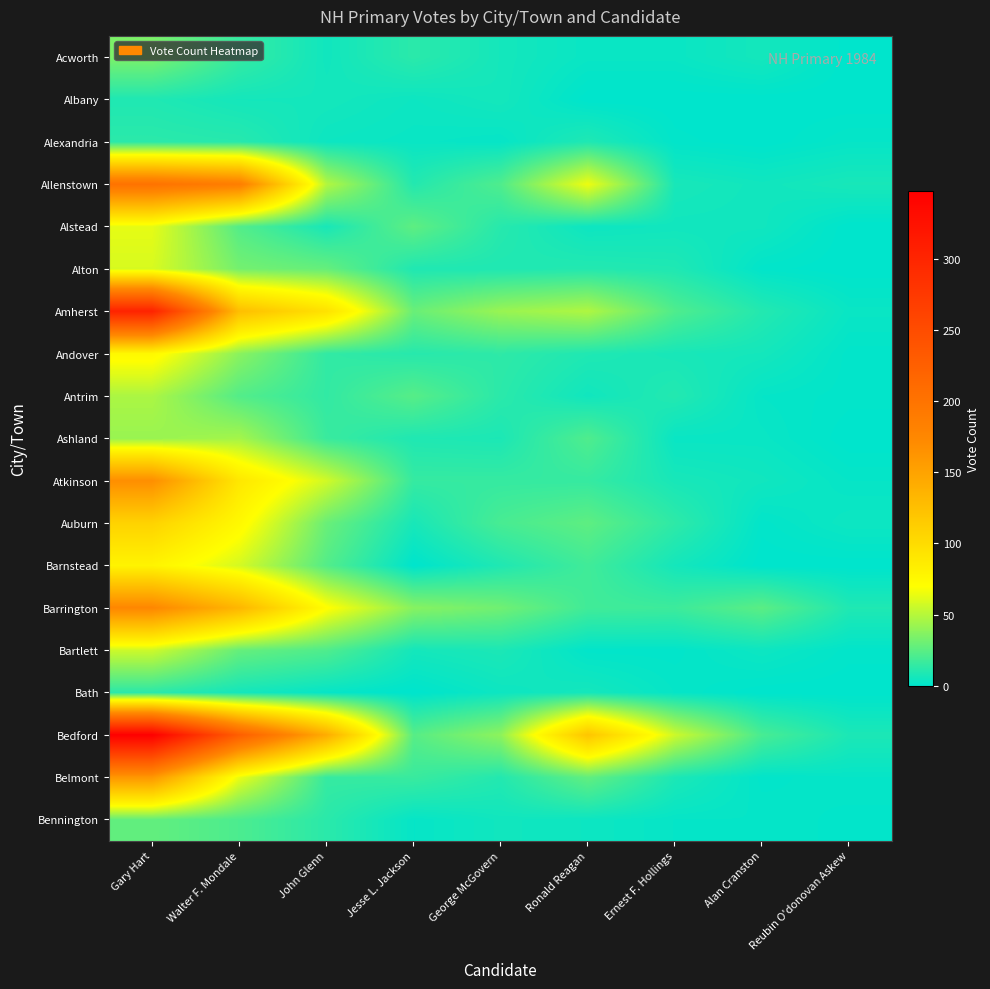

What is the difference between the highest and lowest values at George McGovern?

40